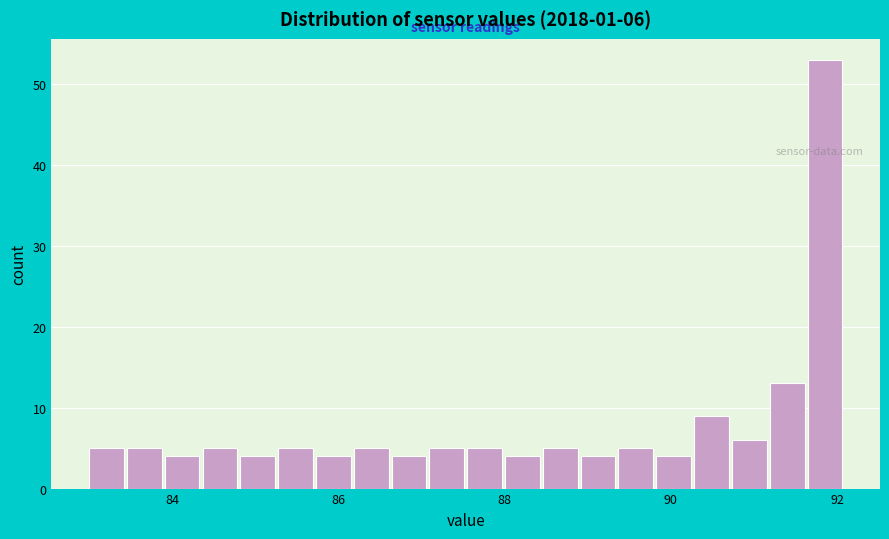

Around what value on the x-axis is the tallest bar? Give the approximate position of its centre, as read against the axis.

91.8